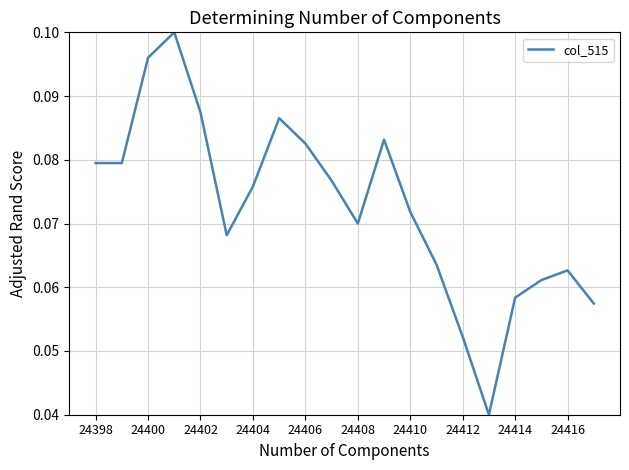

What is the value of the 2nd point from the left?

0.1